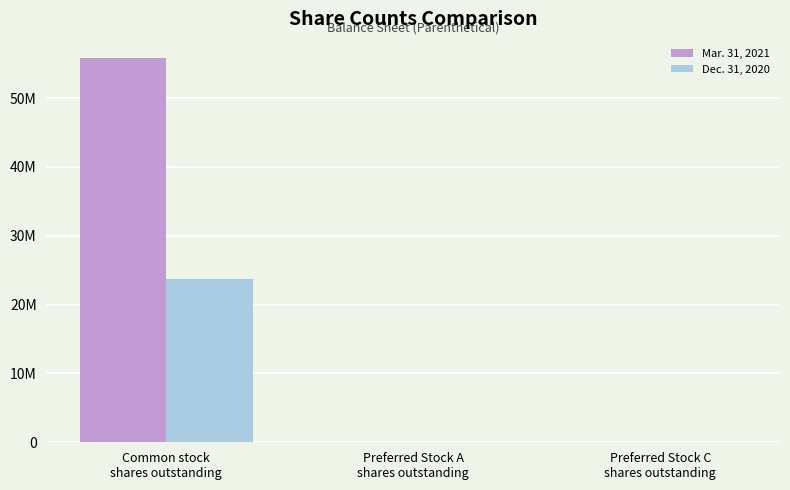

Which category has the lowest value across all series?

Preferred Stock C
shares outstanding